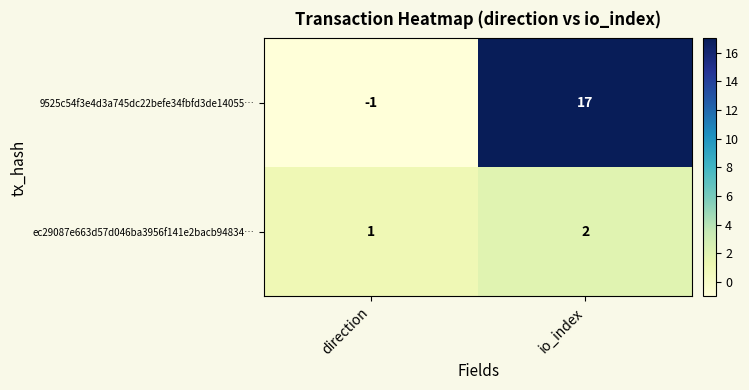

Reading right to left, extract all data points from this chart.

9525c54f3e4d3a745dc22befe34fbfd3de14055…: io_index=17	direction=-1
ec29087e663d57d046ba3956f141e2bacb94834…: io_index=2	direction=1